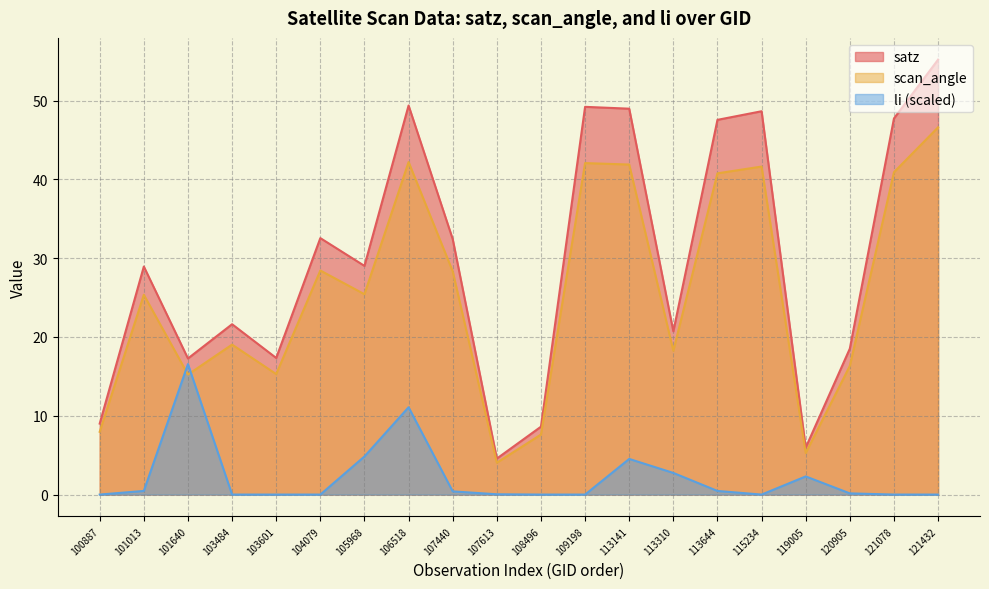

In scan_angle, how many points are lower than both neighbors (excluding endpoints)?

6